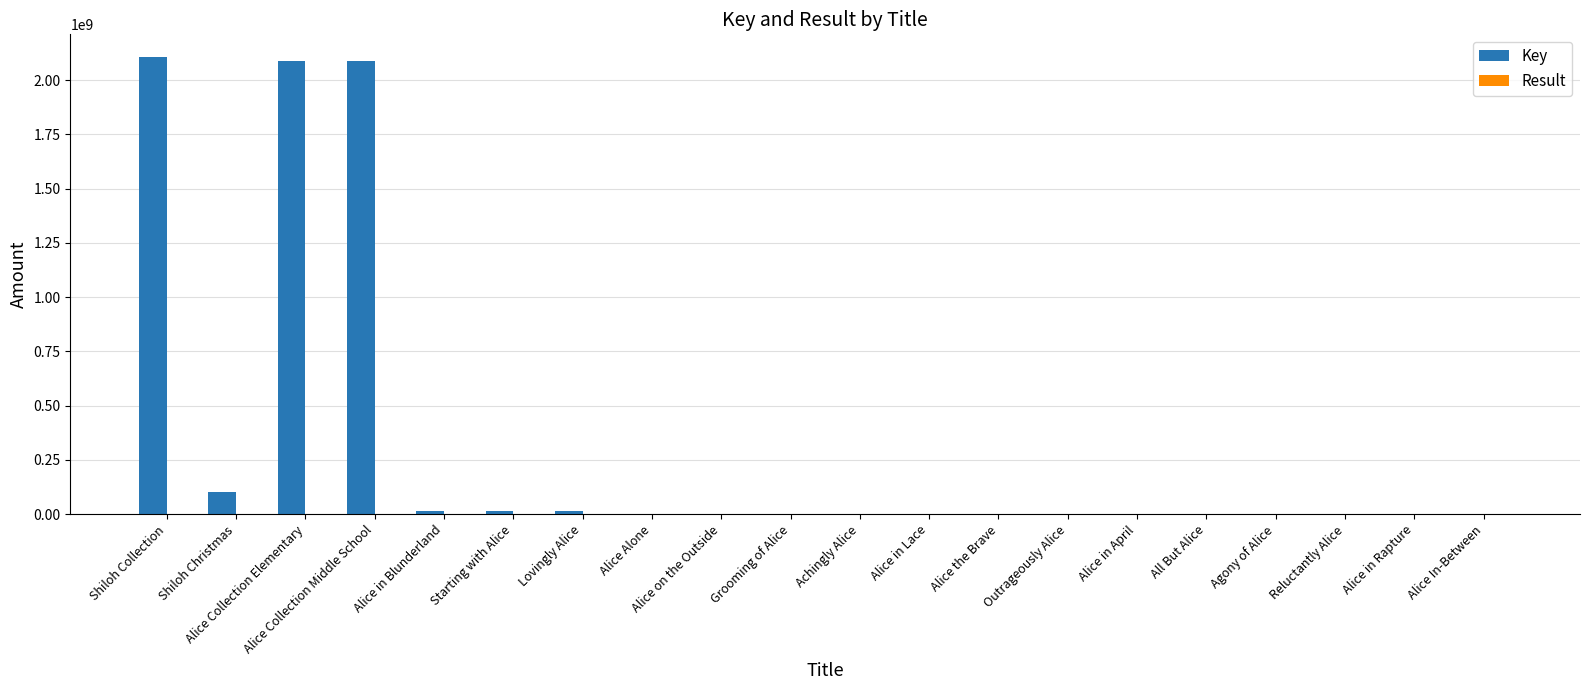

What is the sum of all Key values?

6432064184